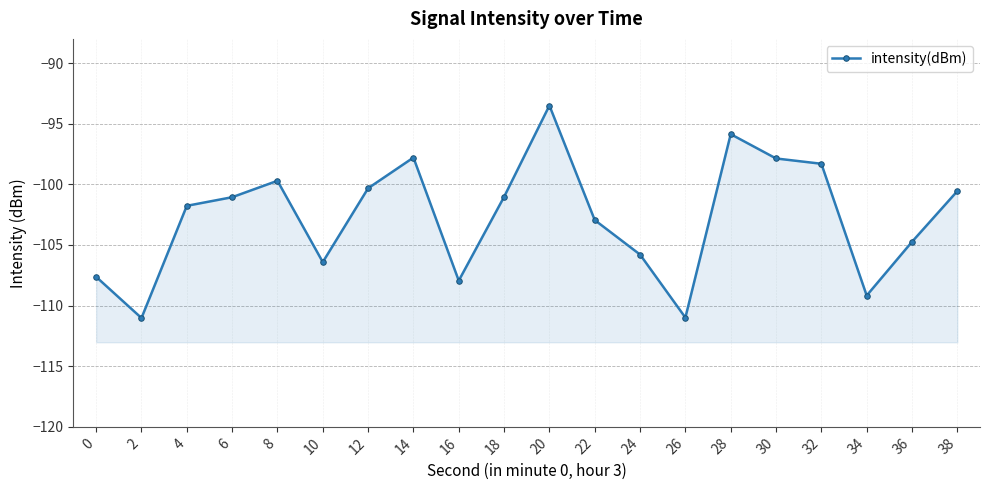

What is the sum of the values at 38 and 4?

-202.3